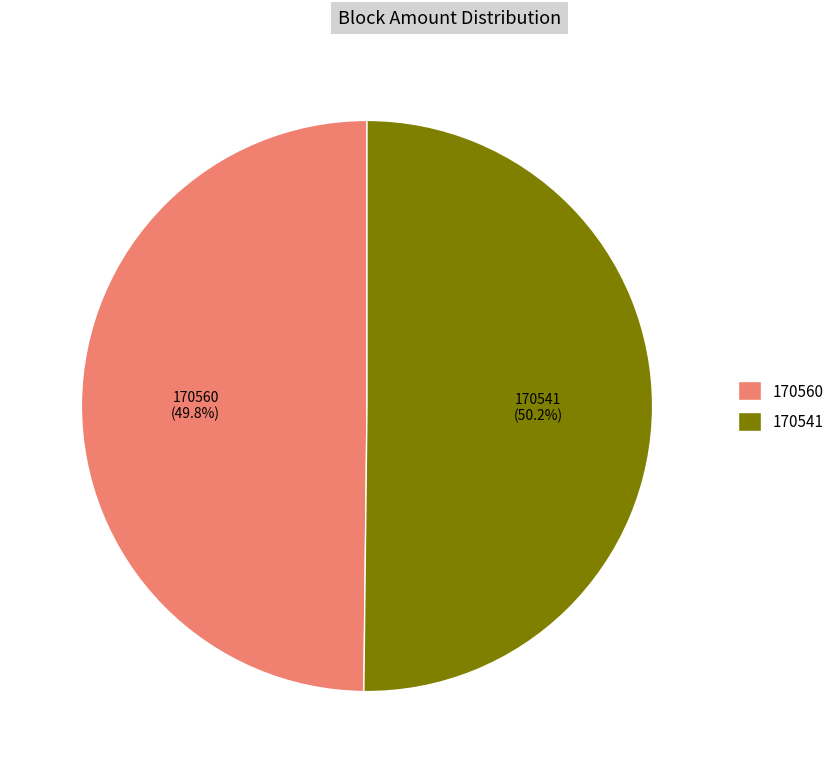

The 170560 slice represents 1% of the pie. True or false?

False